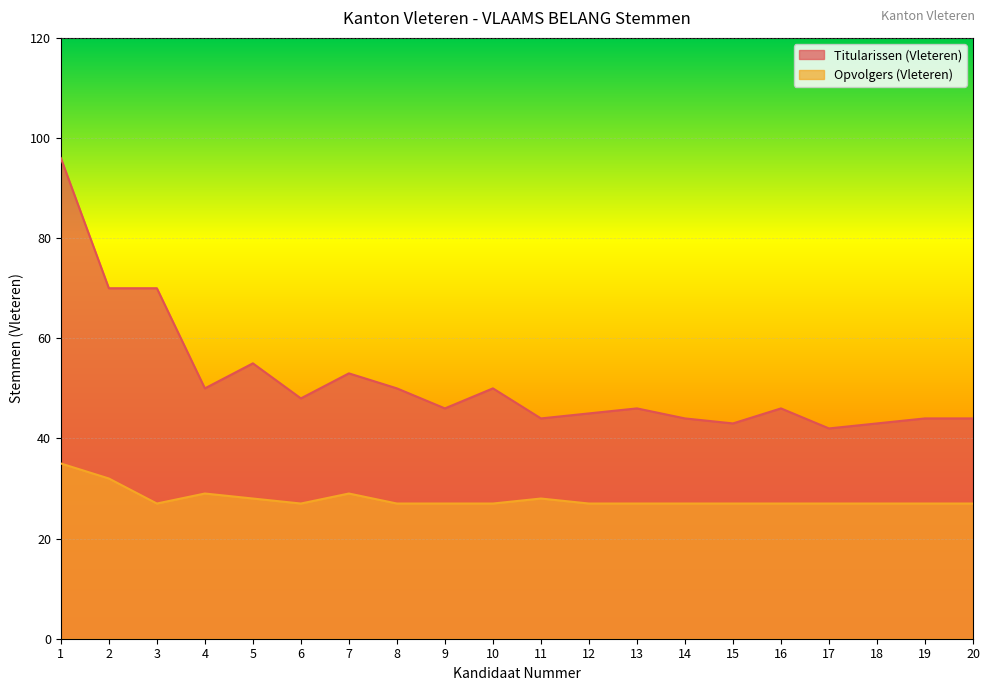

How many lines are shown in the chart?

2